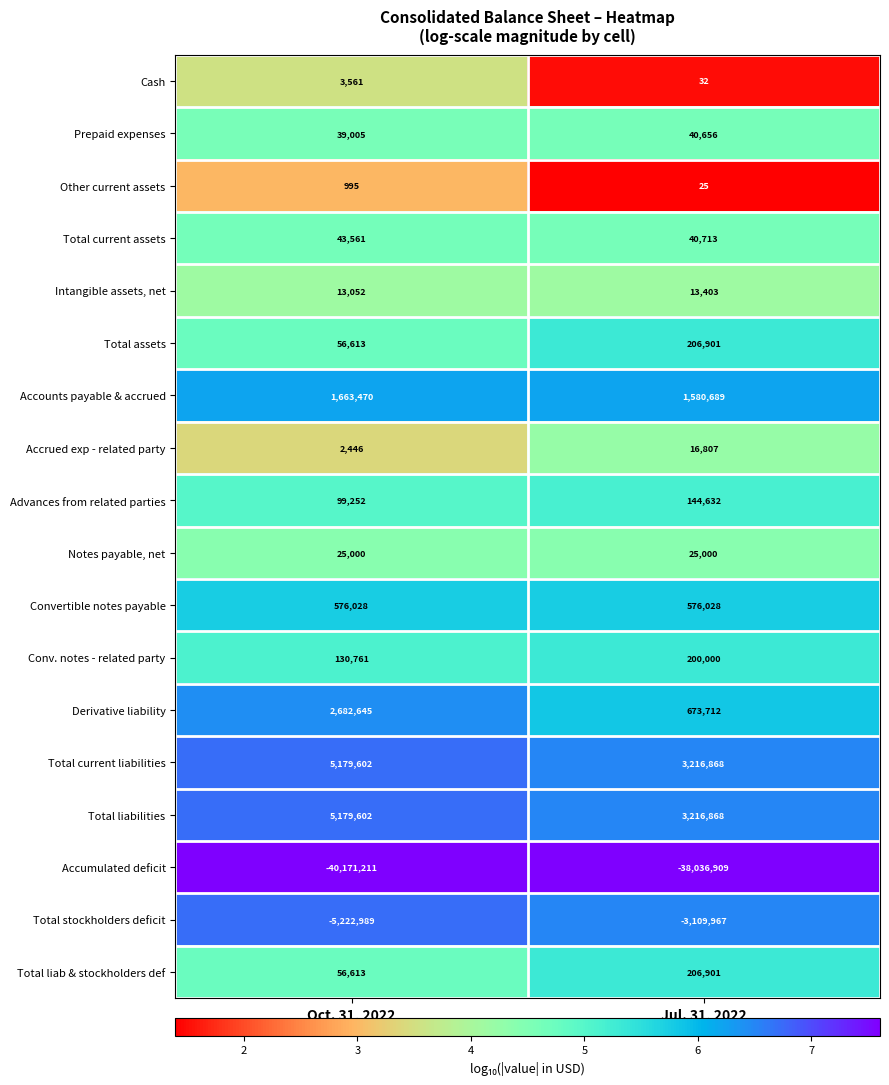

Rank the categories by Total stockholders deficit value from lowest to highest.

Oct. 31, 2022, Jul. 31, 2022